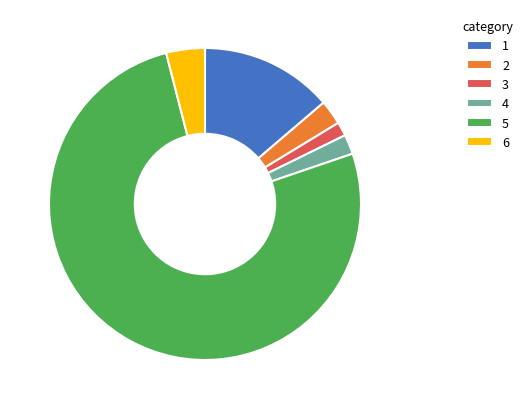

Combined, do 4 and 5 account for over 50%?

Yes